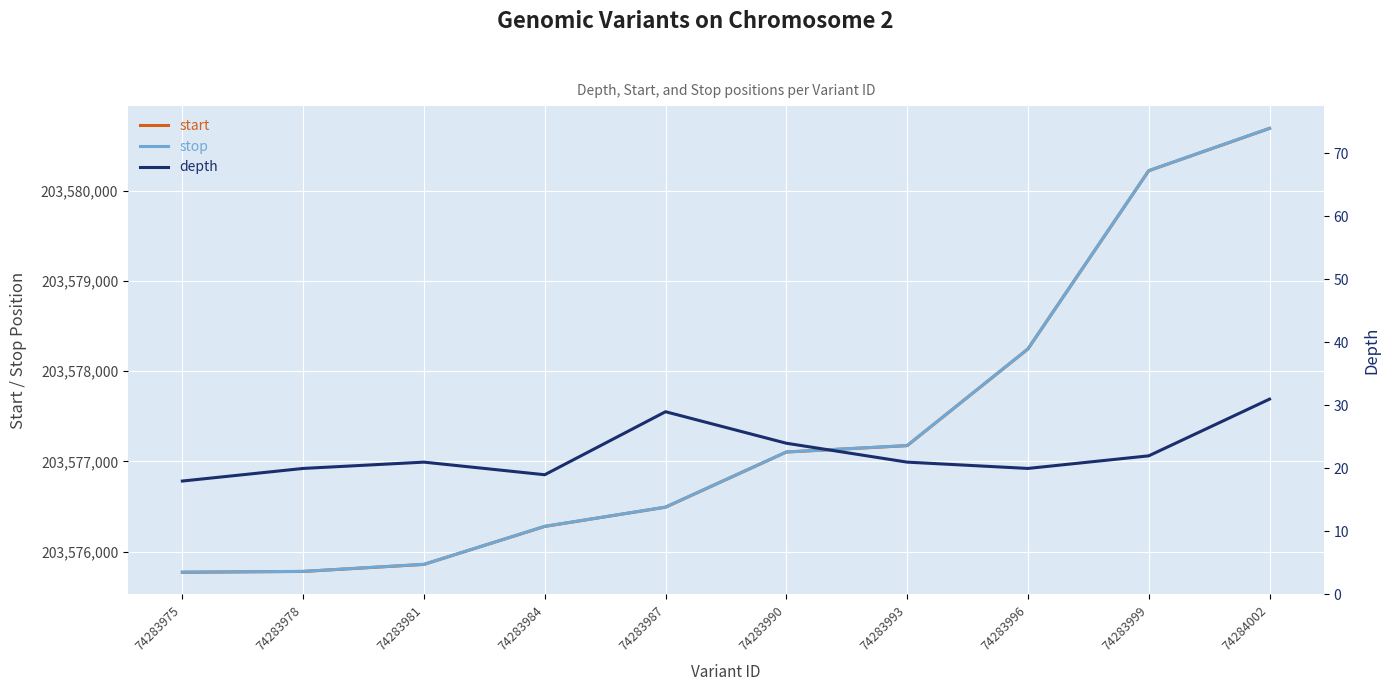

True or false: depth and start cross at least once.

False